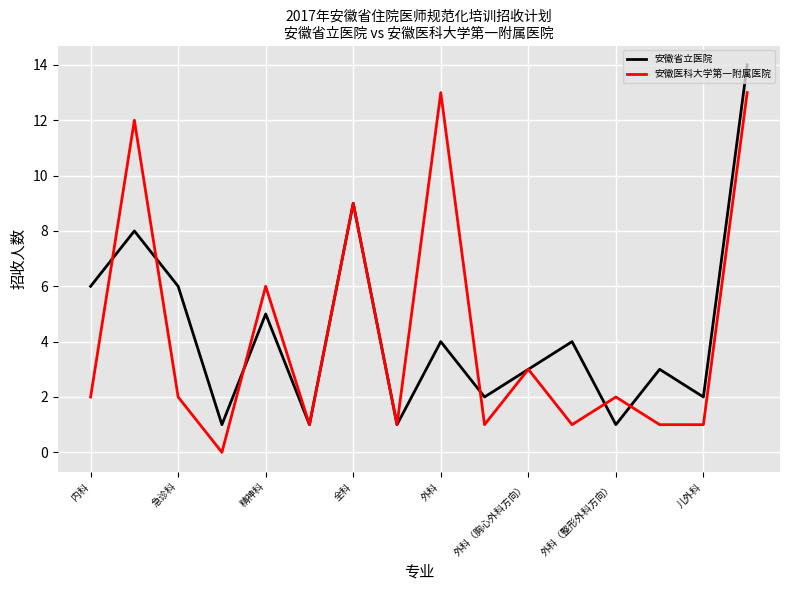

What is the sum of all 安徽医科大学第一附属医院 values?

68